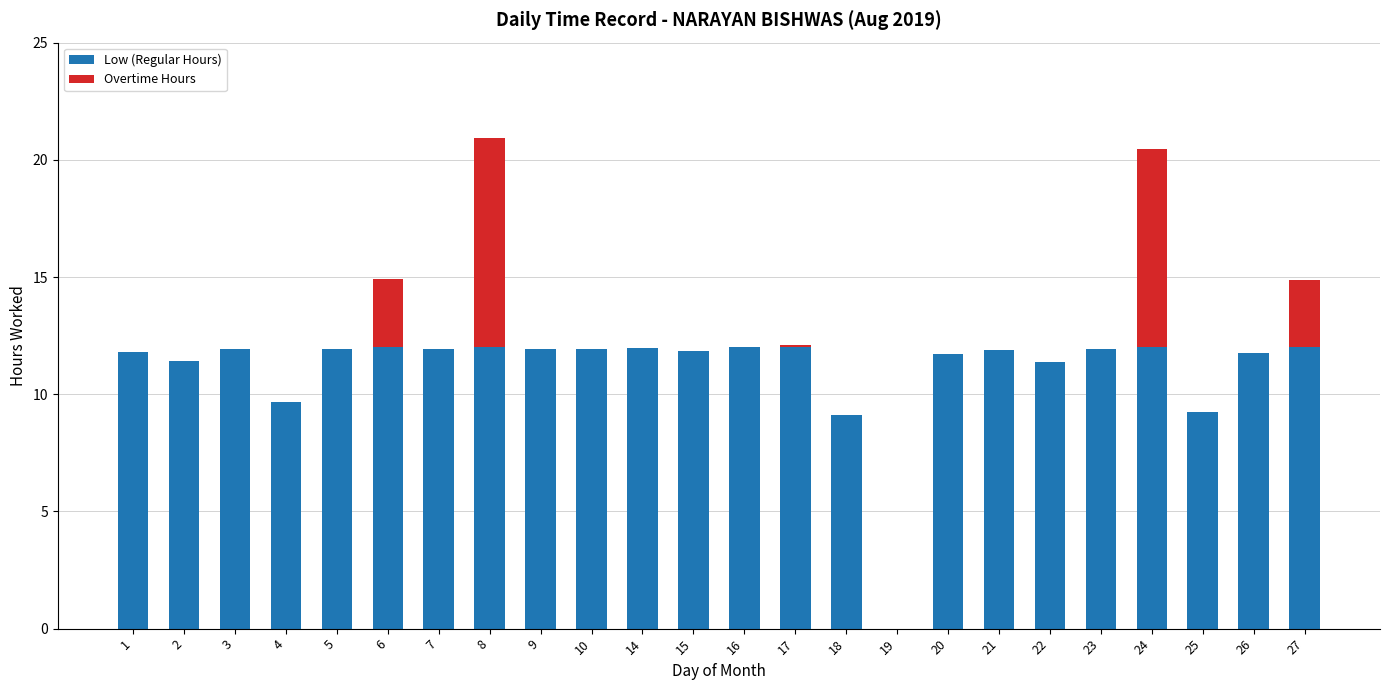

Is it true that Low (Regular Hours) equals 4.6 at 24?

False